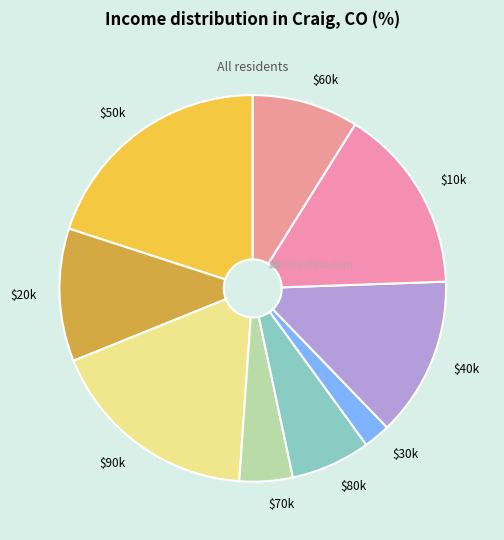

Count the number of slices in the pie.

9